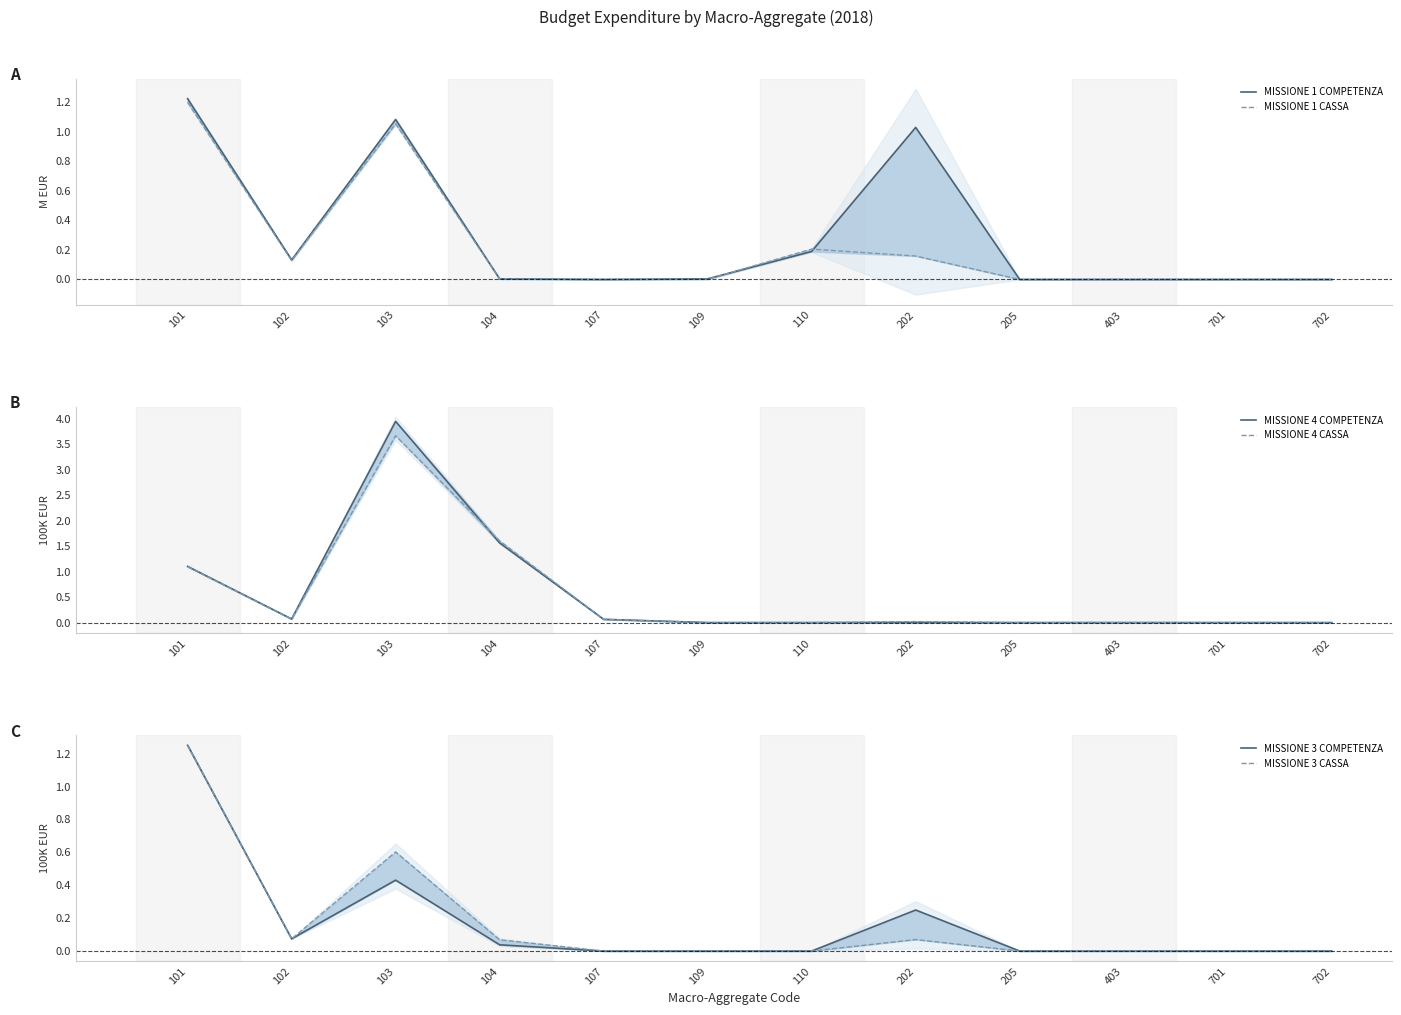

Which series changed the most between 102 and 701?

MISSIONE 1 COMPETENZA